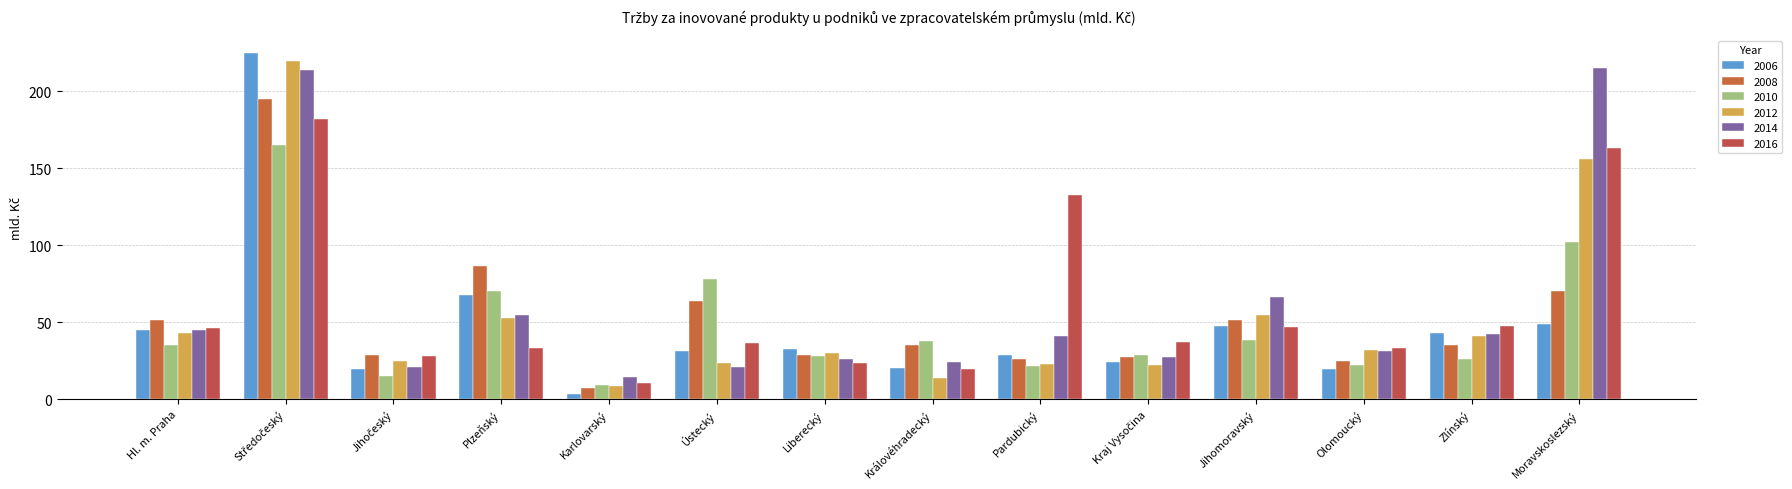

Count the number of categories in the chart.

14